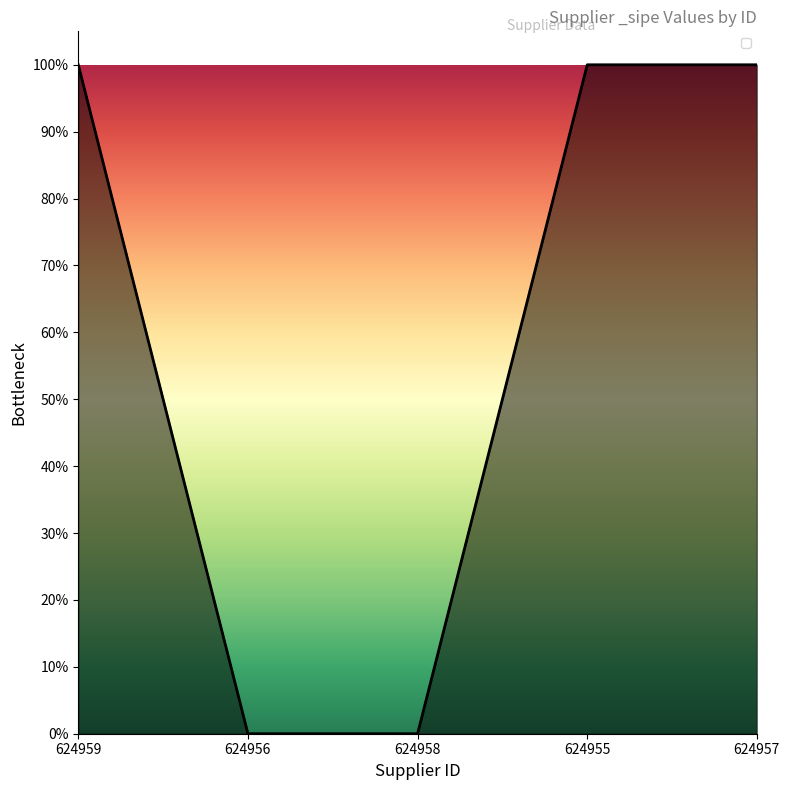

Is this an area chart (filled region under the line)?

Yes